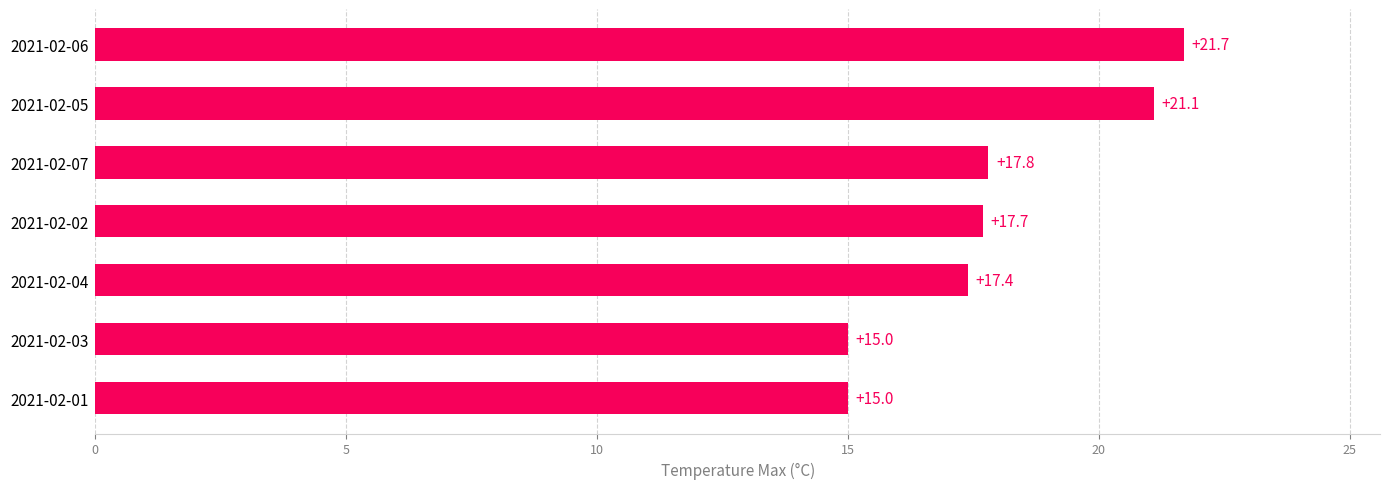

The value at 2021-02-01 is 15.0. True or false?

True